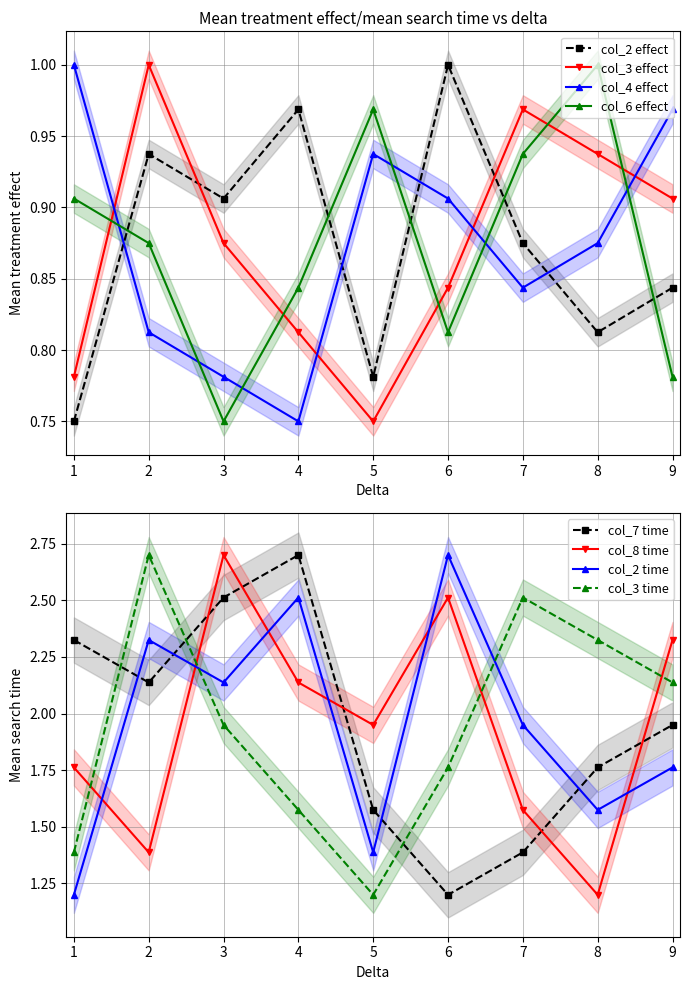

What is the difference between the second highest and second lowest values in the col_8 series?

1.1